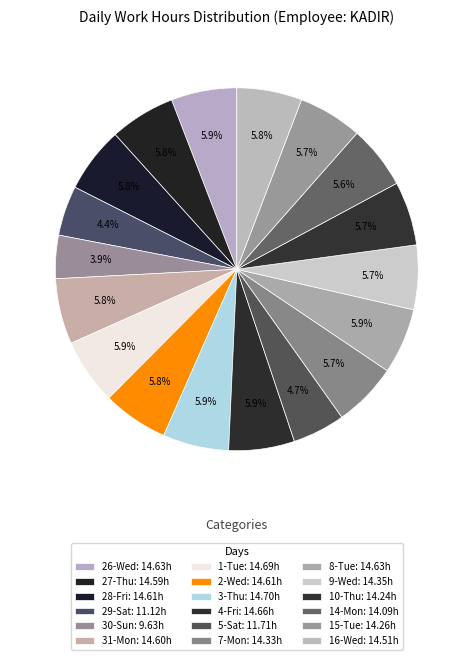

To the nearest percent, what portion does 31-Mon represent?

6%